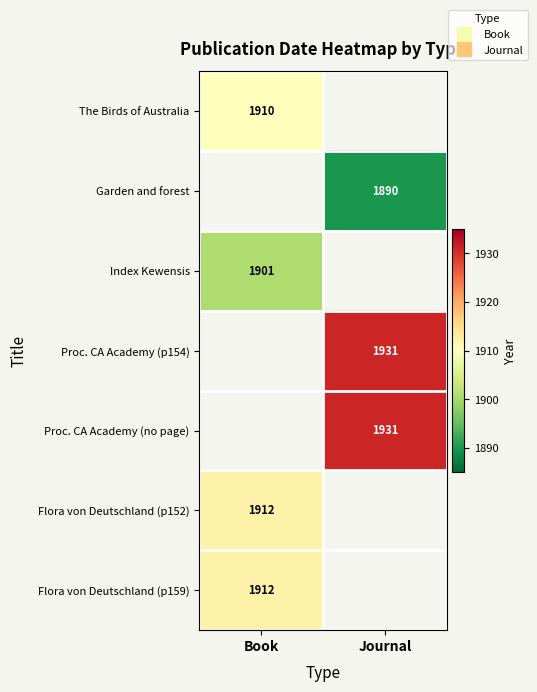

Rank the series at Book from highest to lowest value.

Flora von Deutschland (p152), Flora von Deutschland (p159), The Birds of Australia, Index Kewensis, Garden and forest, Proc. CA Academy (p154), Proc. CA Academy (no page)